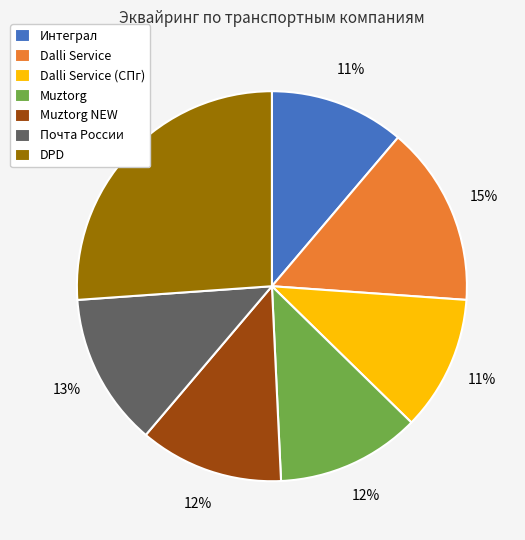

The Dalli Service (СПг) slice represents 2% of the pie. True or false?

False